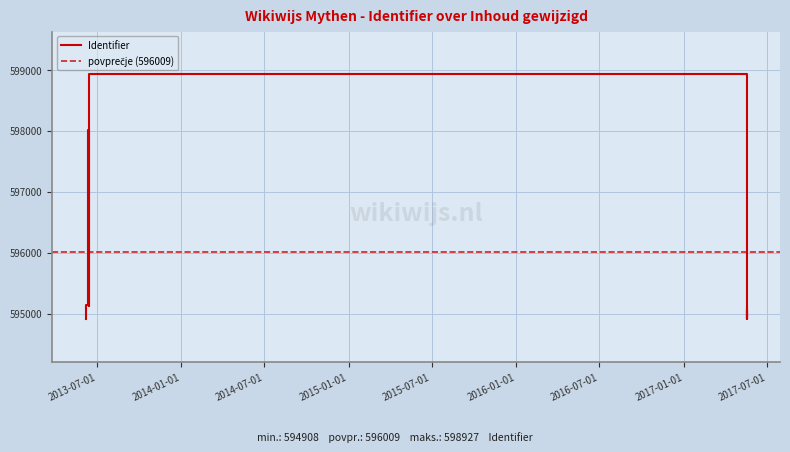

What is the difference between the maximum and minimum values?

4019